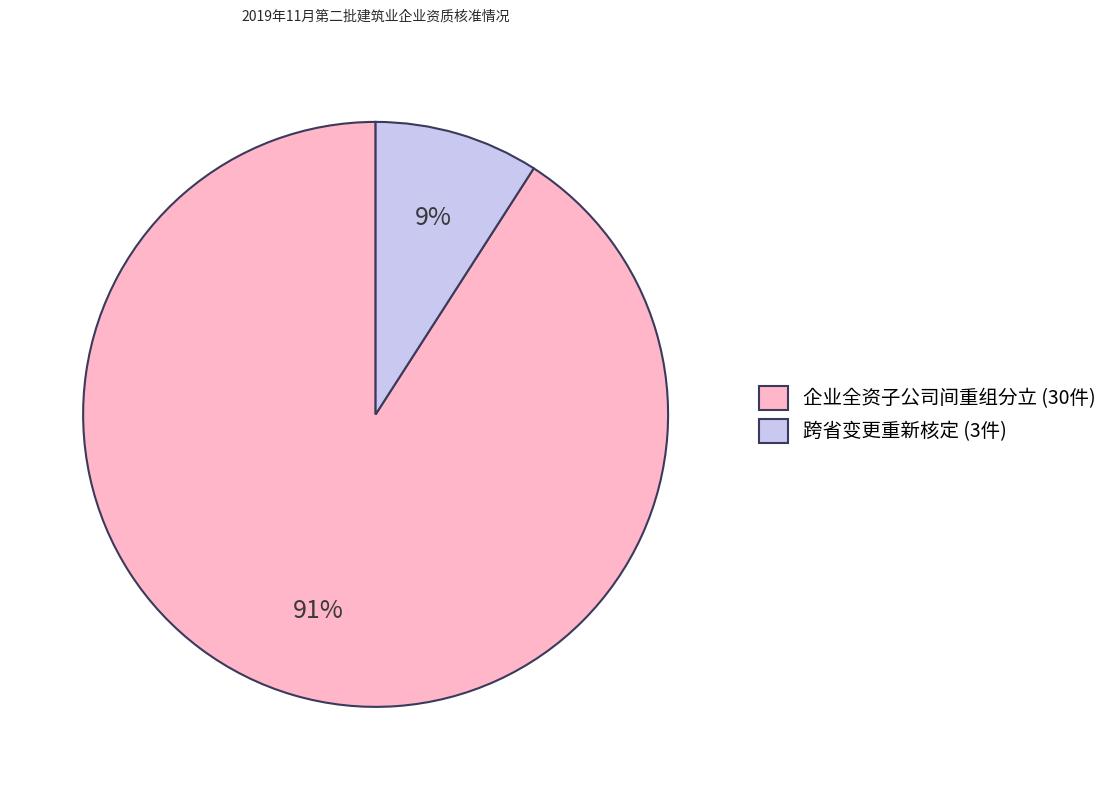

The 企业全资子公司间重组分立 slice represents 91% of the pie. True or false?

True